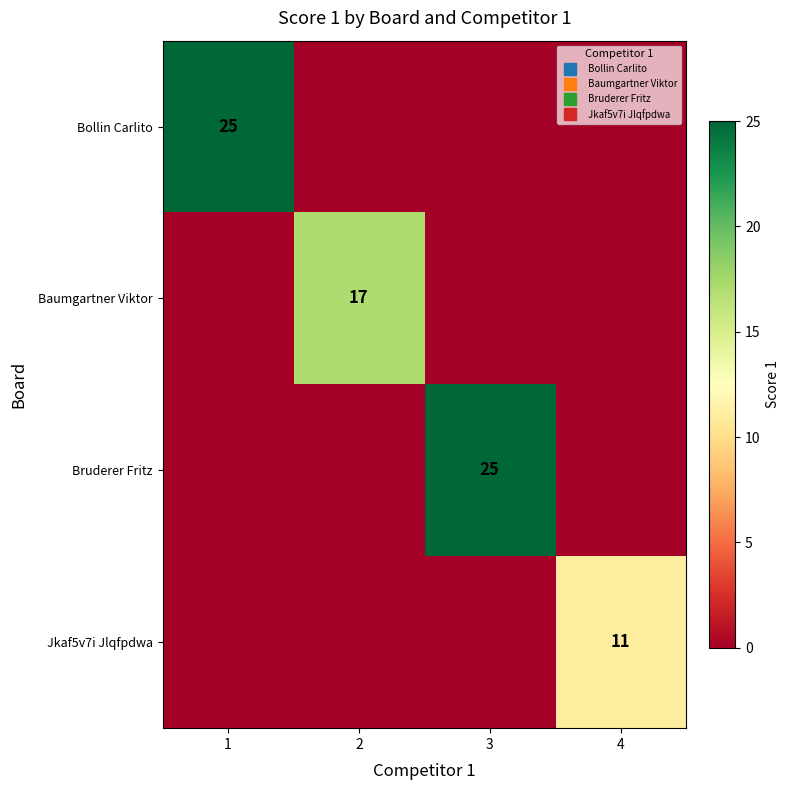

Between 3 and 1, which is larger?

1